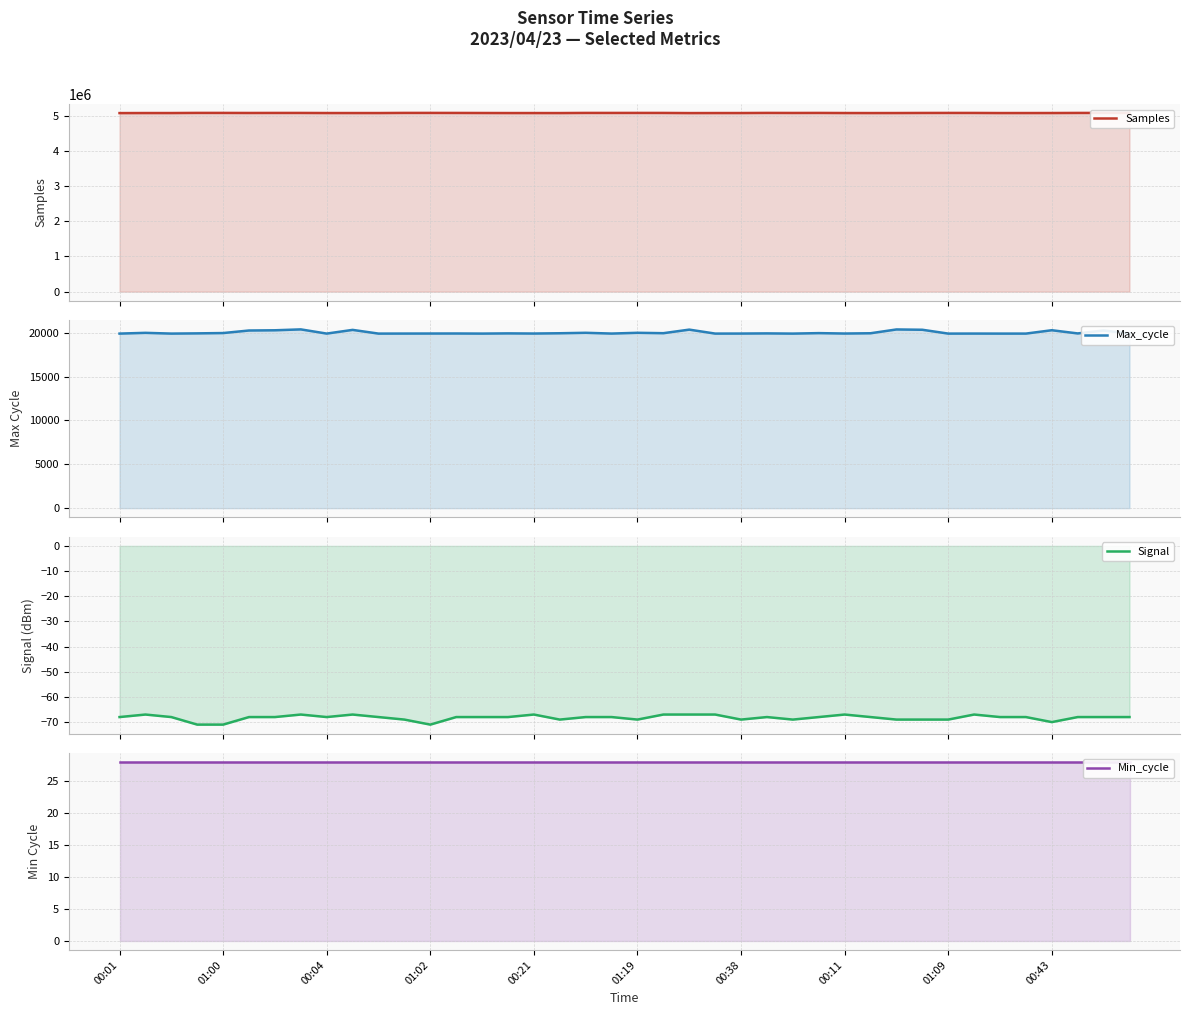

What is the sum of the Samples values at 00:01 and 00:43?

10145832